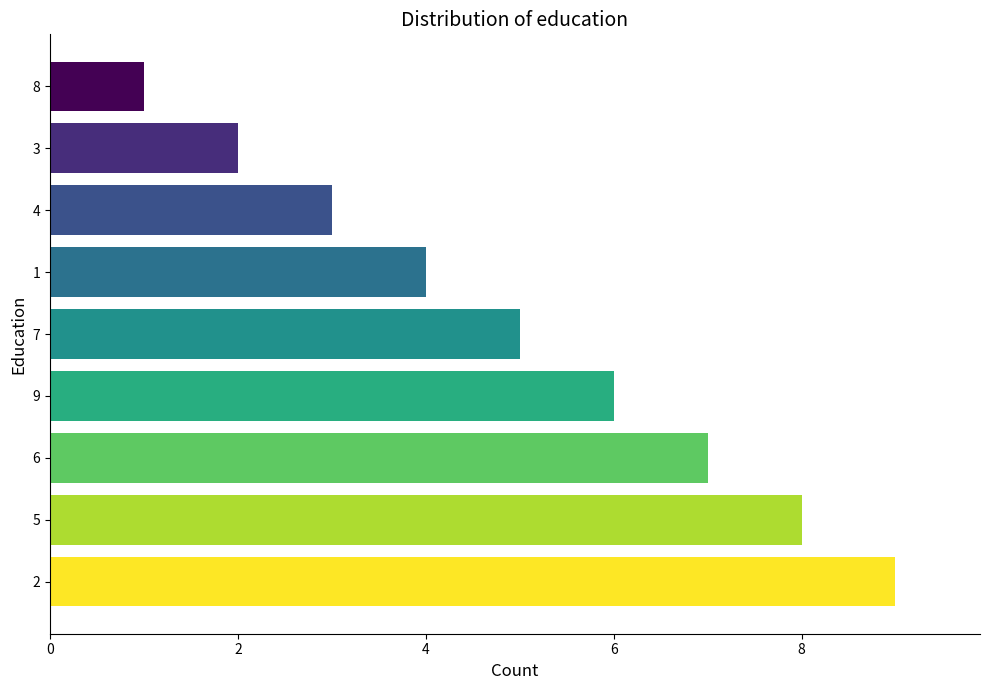

How many bars are there in total?

9